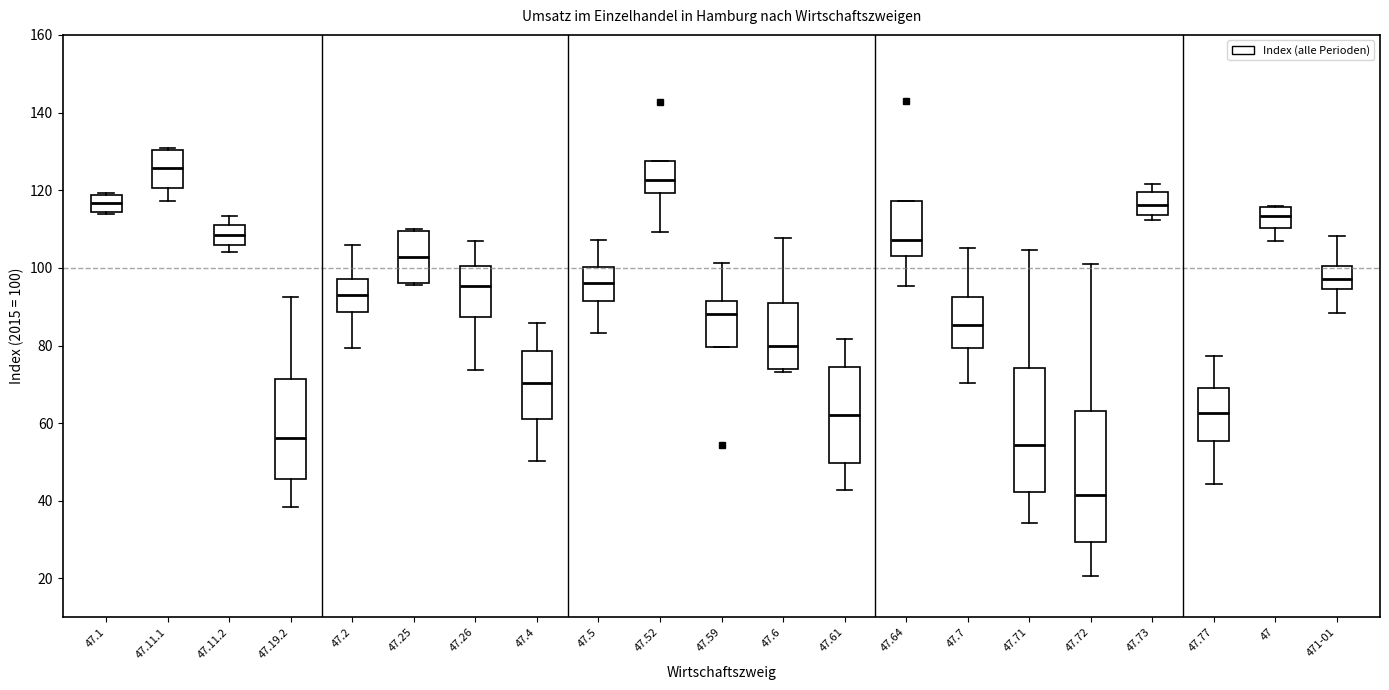

Where does the lower whisker of the box for 47.4 end on the y-axis? The values are not printed on the chart, so give them approximately, as read against the axis.

50